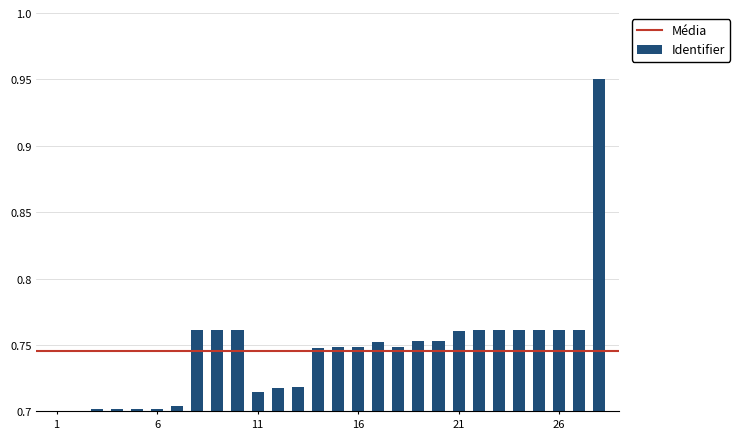

How many values are between 0 and 1?

28